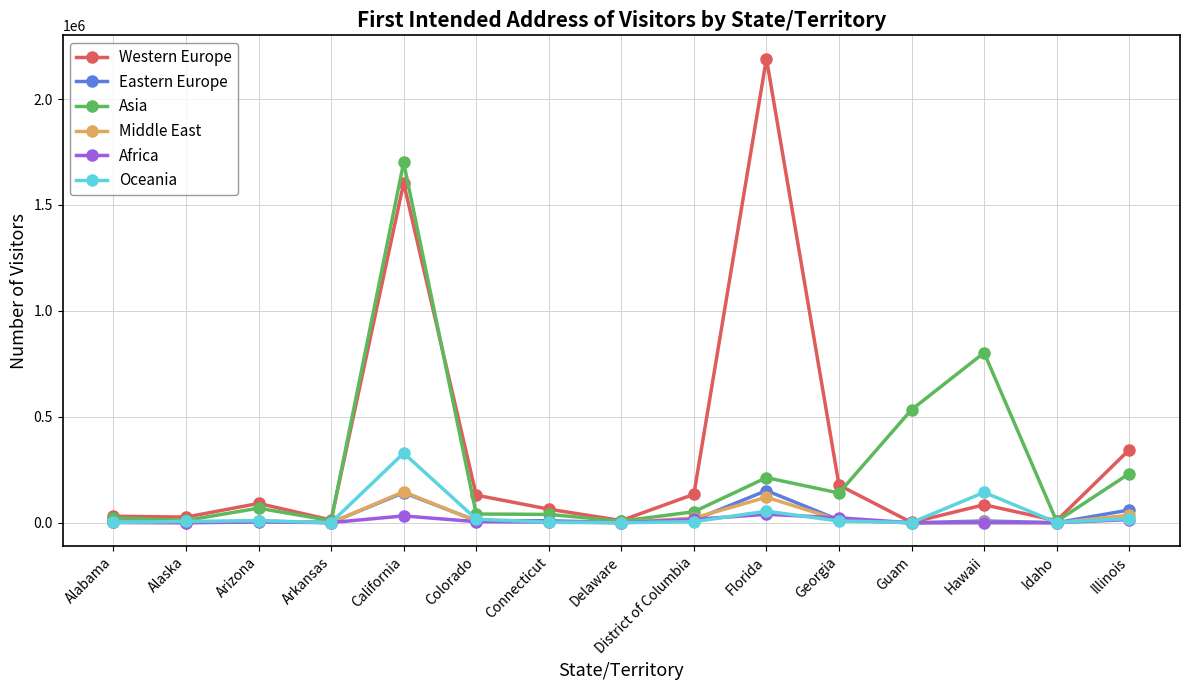

What are all the series names shown in the legend?

Western Europe, Eastern Europe, Asia, Middle East, Africa, Oceania